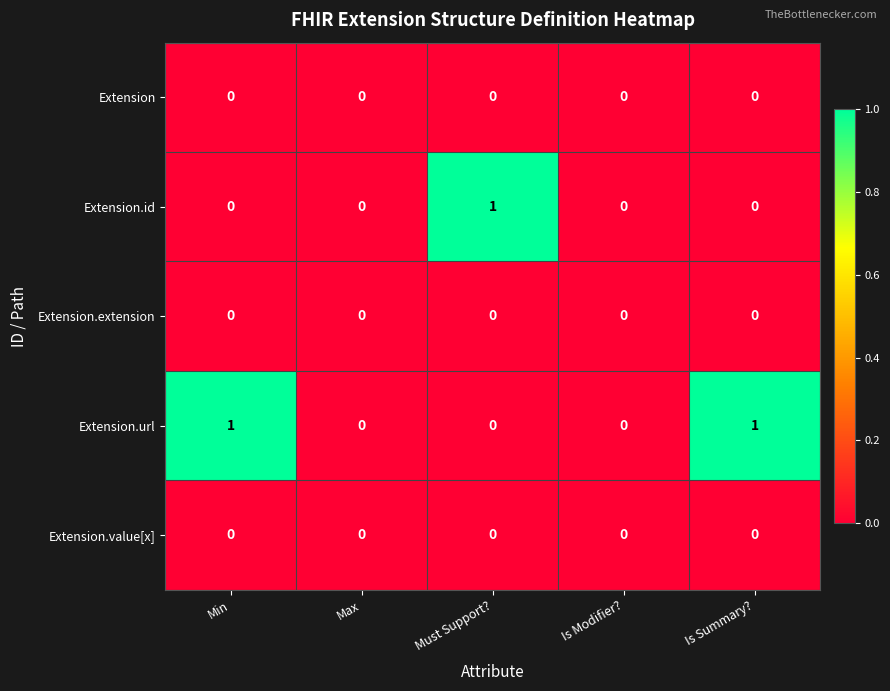

True or false: Extension.id has a value of 0 at Is Summary?.

True